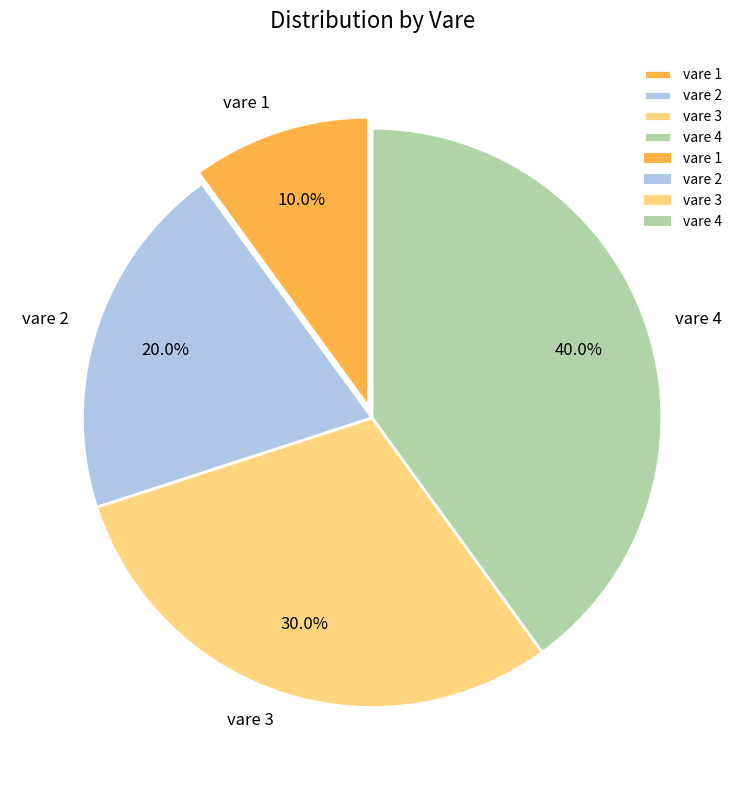

How many segments does this pie chart have?

4